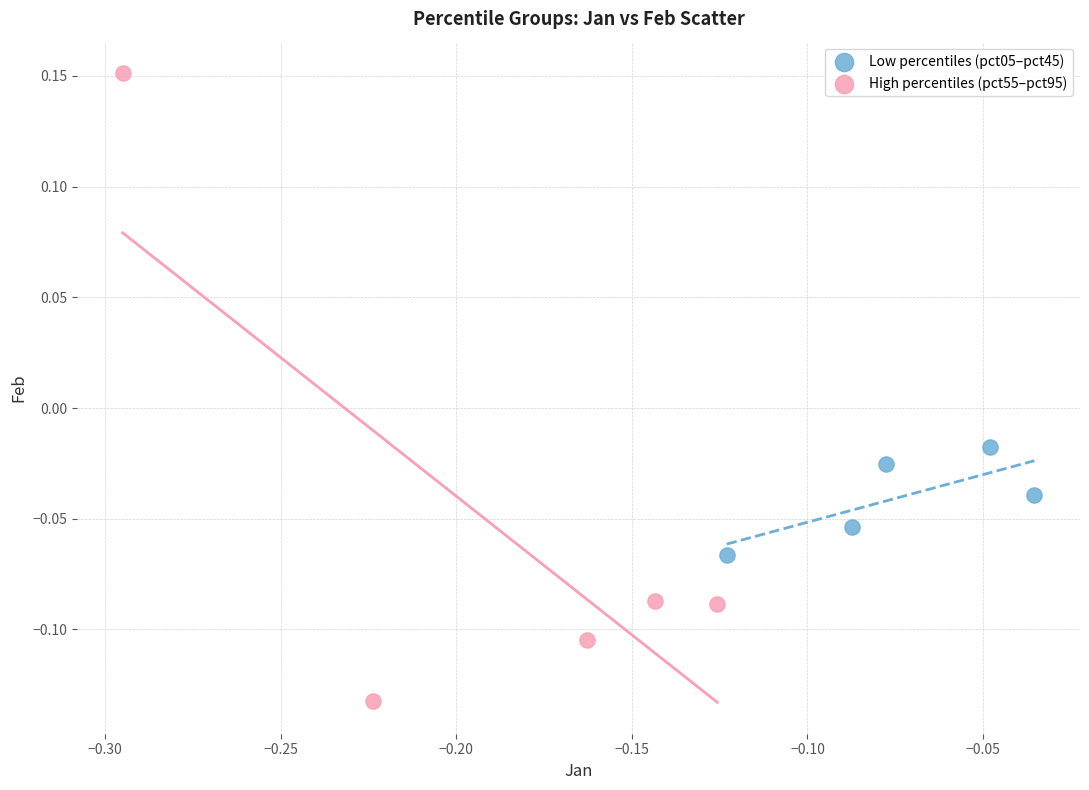

Which series has the largest Y range (max minus min)?

High percentiles (pct55–pct95)